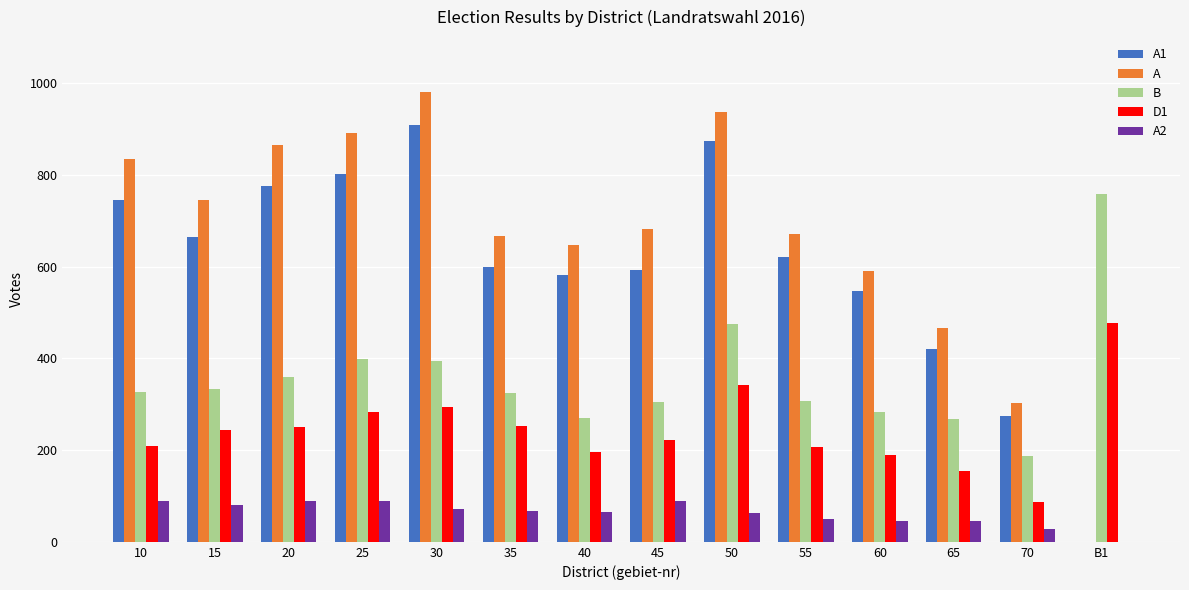

Between 20 and 40, which series saw the biggest shift?

A